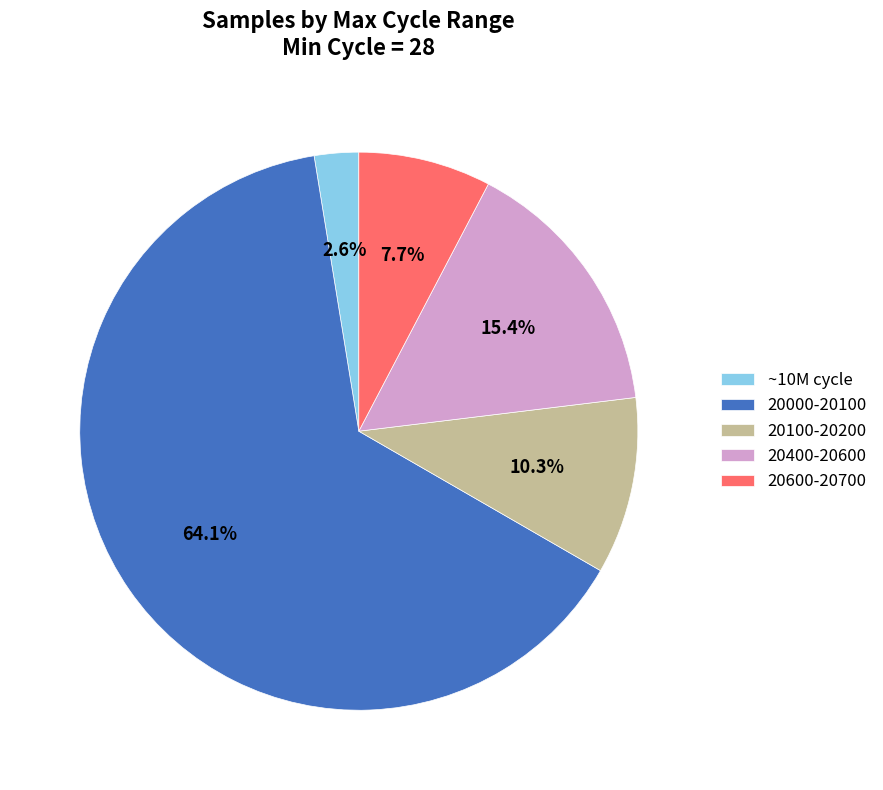

Combined, do ~10M cycle and 20400-20600 account for over 50%?

No